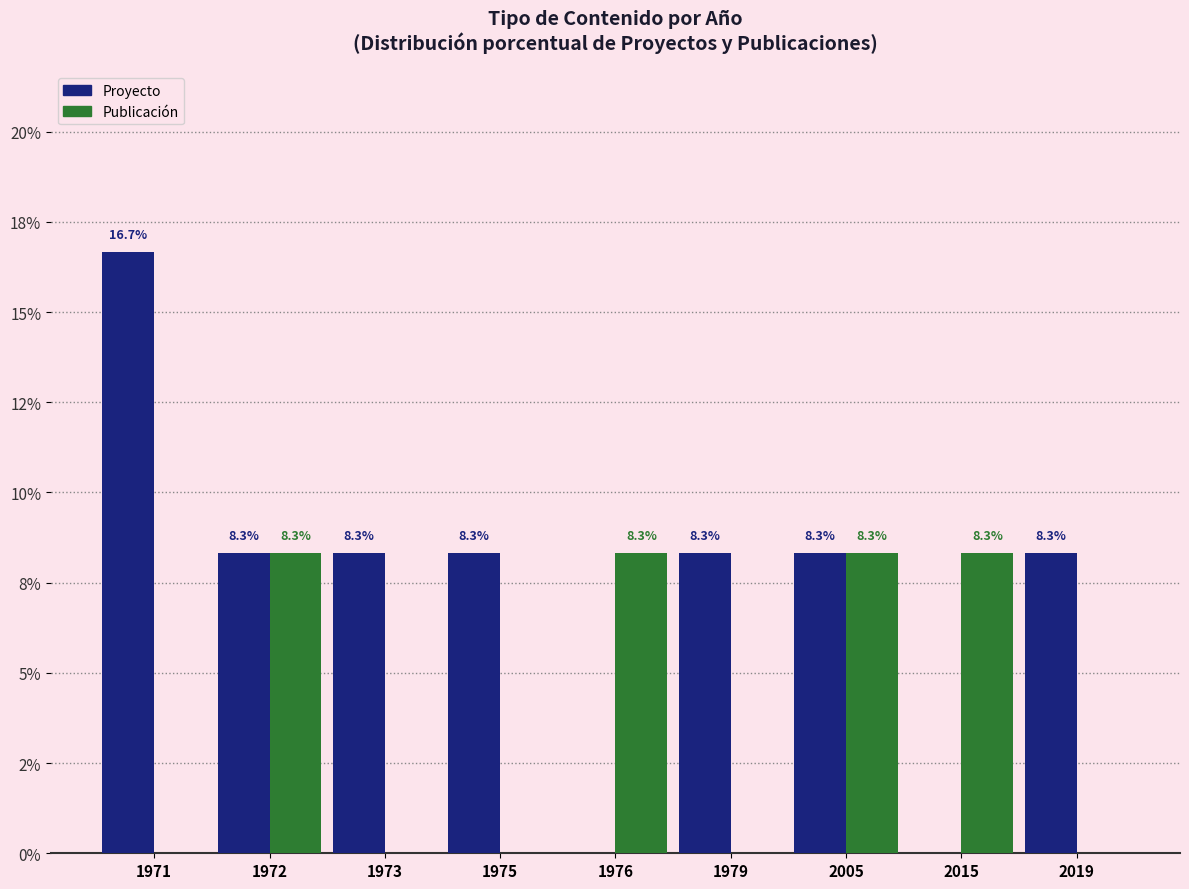

Reading left to right, what are all the values shown in this chart?

Proyecto: 1971=16.7	1972=8.3	1973=8.3	1975=8.3	1976=0.0	1979=8.3	2005=8.3	2015=0.0	2019=8.3
Publicación: 1971=0.0	1972=8.3	1973=0.0	1975=0.0	1976=8.3	1979=0.0	2005=8.3	2015=8.3	2019=0.0